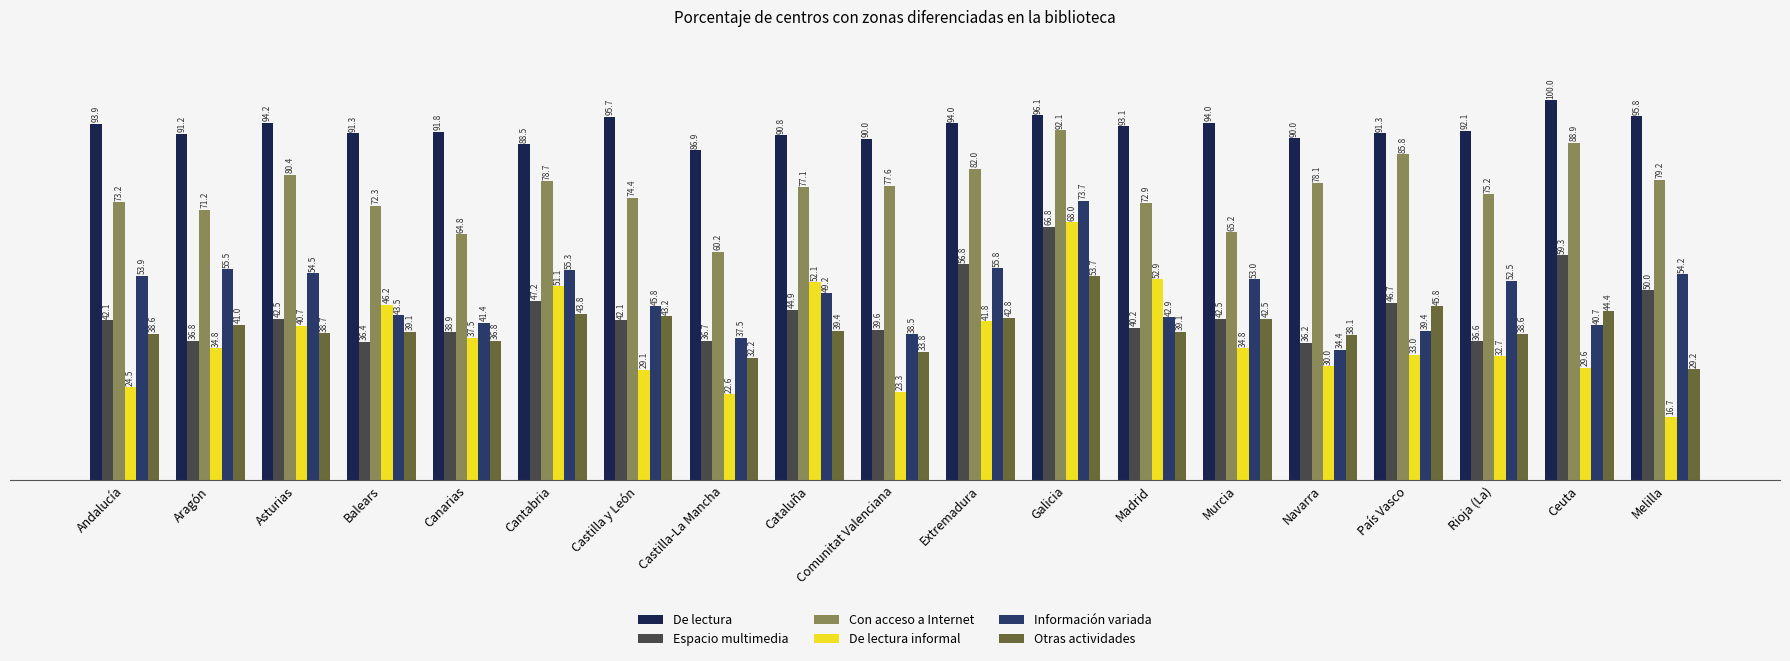

Where does the Con acceso a Internet series first go above 77?

Asturias